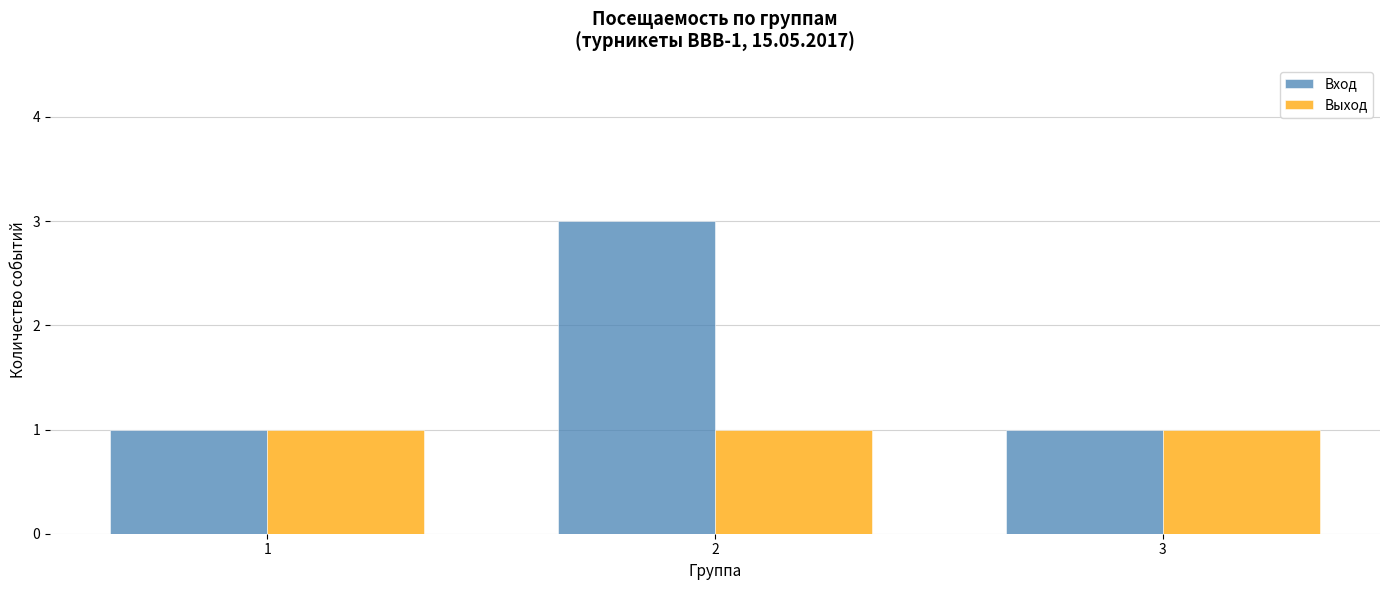

What are all the series names shown in the legend?

Вход, Выход